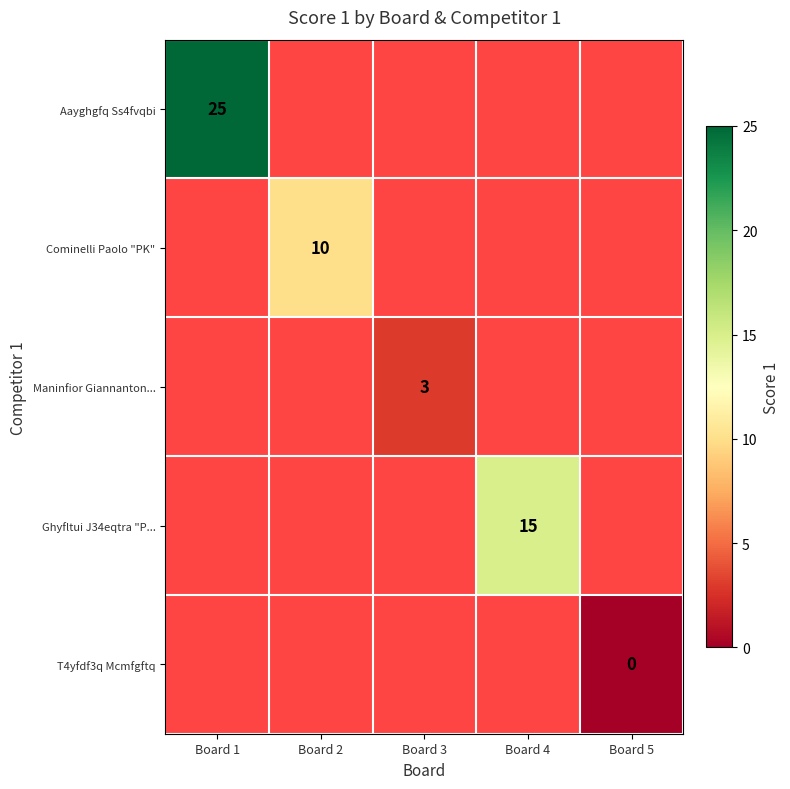

What is the greatest value displayed?

25.0